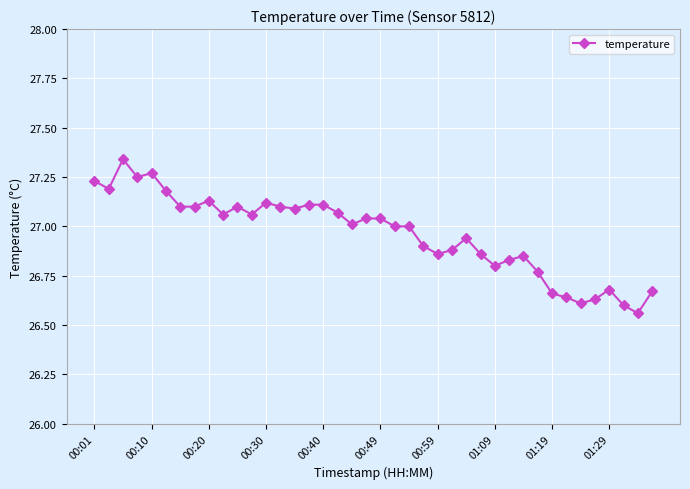

What is the difference between the maximum and minimum values?

0.8